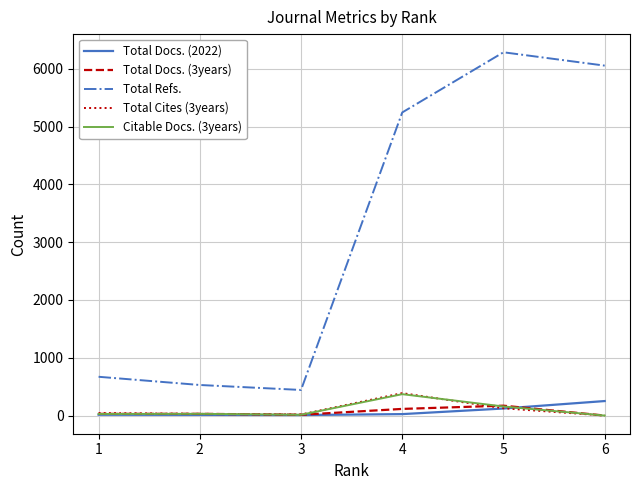

What is the difference between the highest and lowest values at 5?

6164